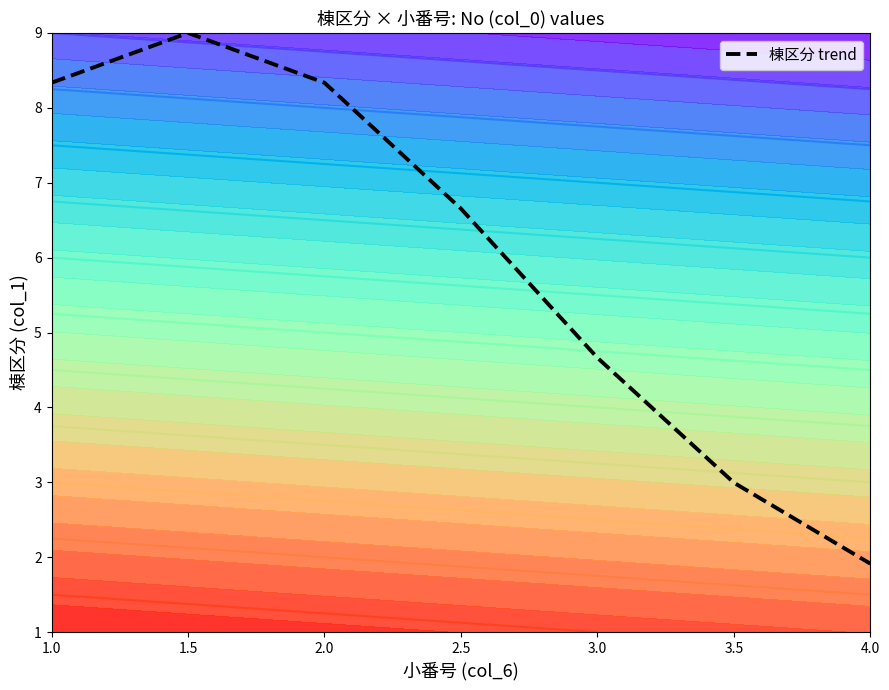

Reading left to right, transcribe all the data shown in this chart.

1.0=8.3	1.5=9.0	2.0=8.3	2.5=6.7	3.0=4.7	3.5=3.0	4.0=1.9